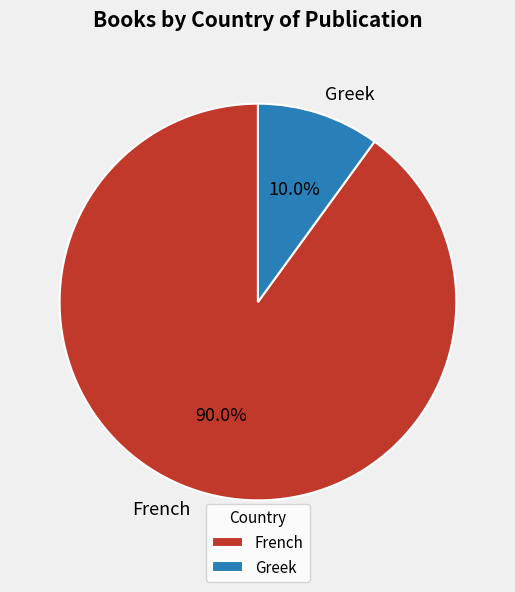

To the nearest percent, what is the difference between the Greek and French slice percentages?

80%